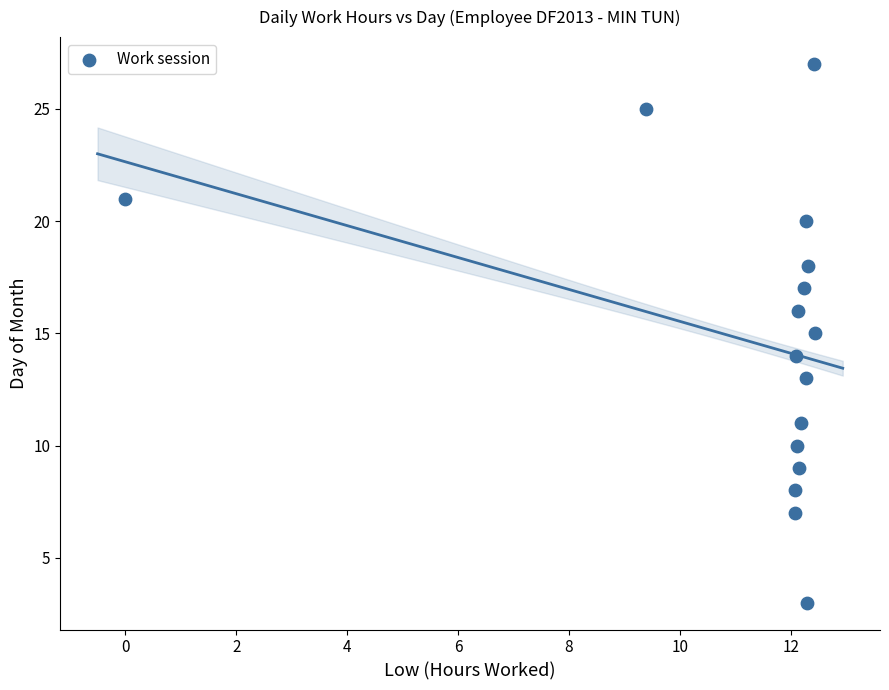

What is the range of Y values (max minus min)?

24